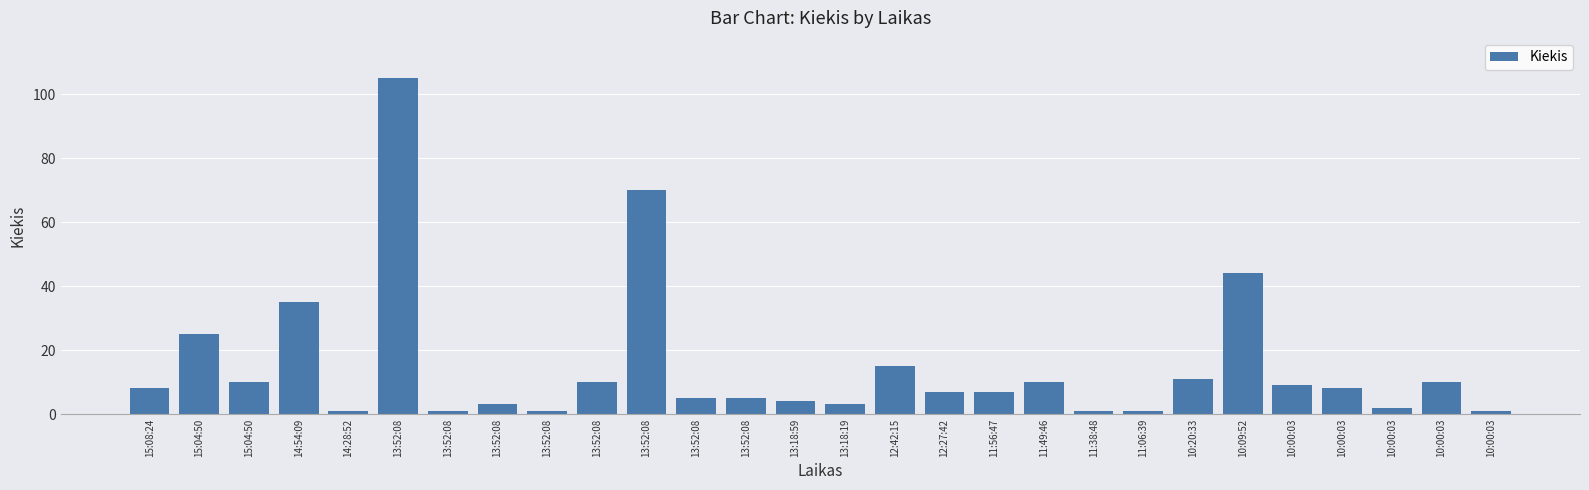

How many categories are shown in the chart?

28